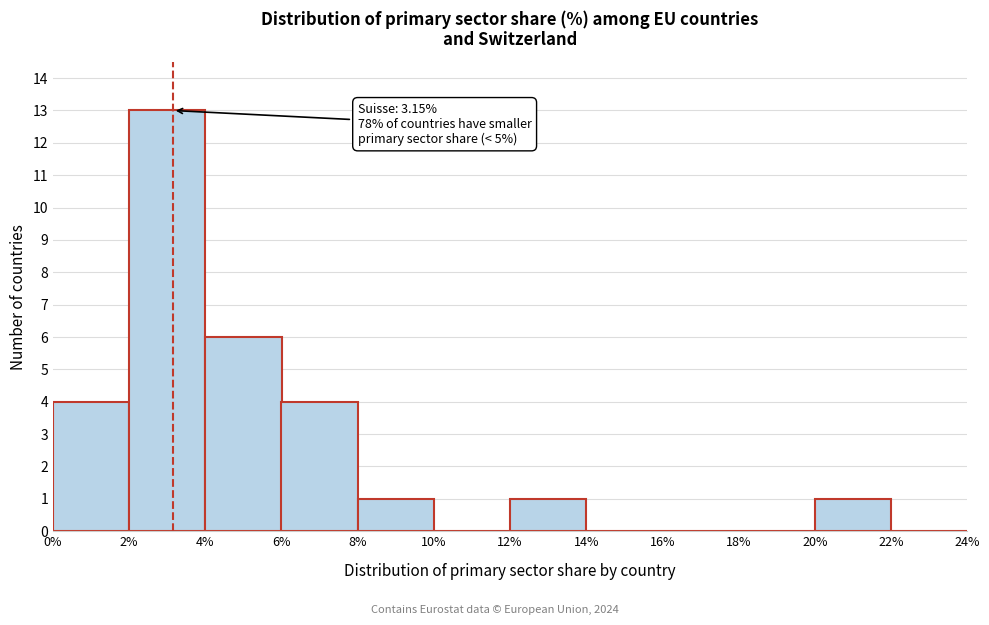

Over which range of the x-axis is the bar tallest?

2% to 4%